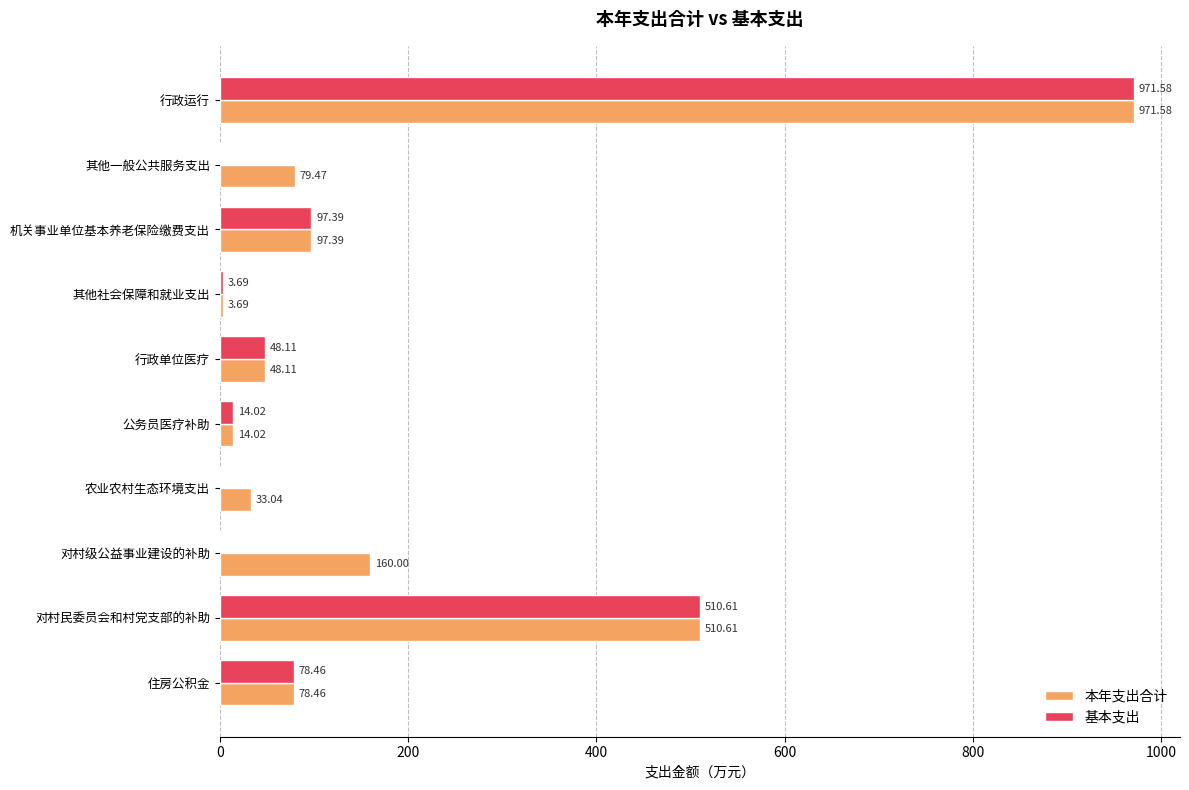

At which label is 基本支出 closest to 485?

对村民委员会和村党支部的补助